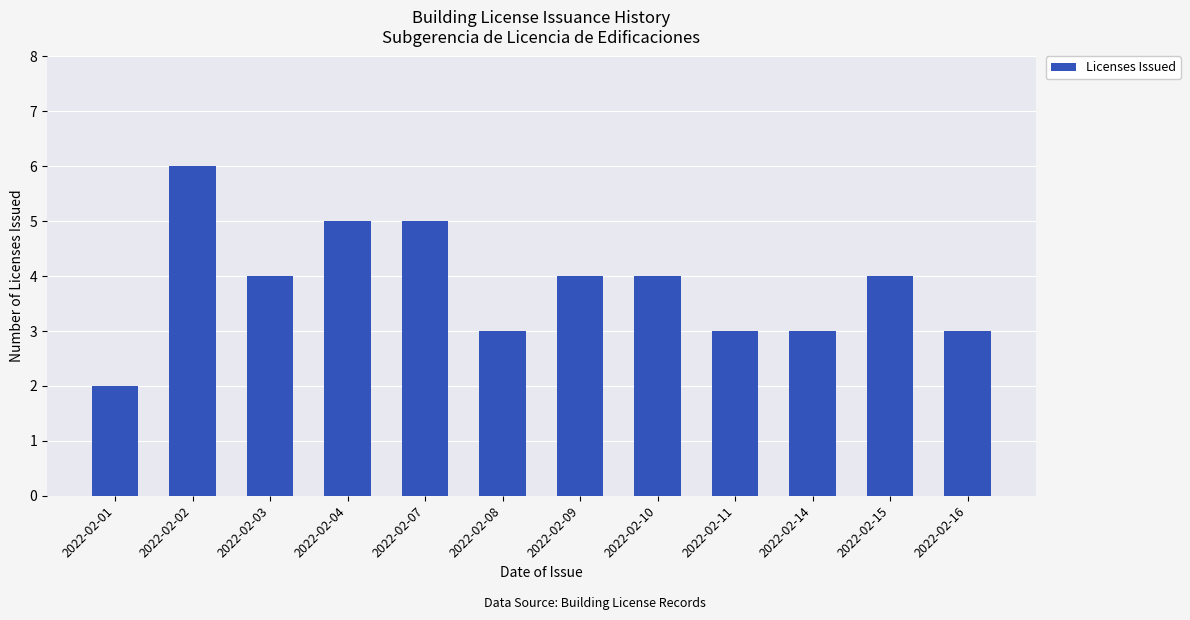

What is the value of the 5th bar from the left?

5